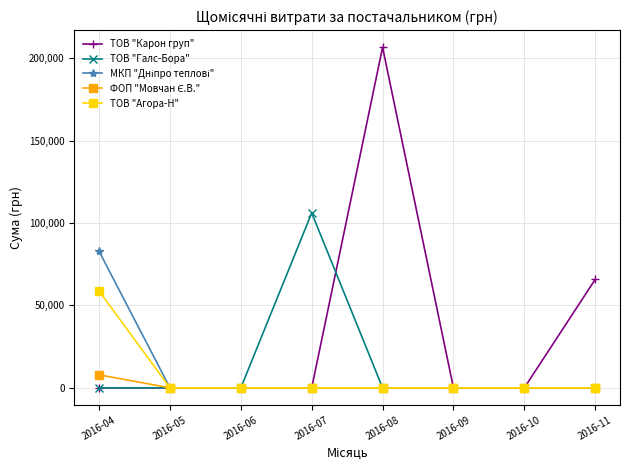

Which series has the widest spread of values?

ТОВ "Карон груп"